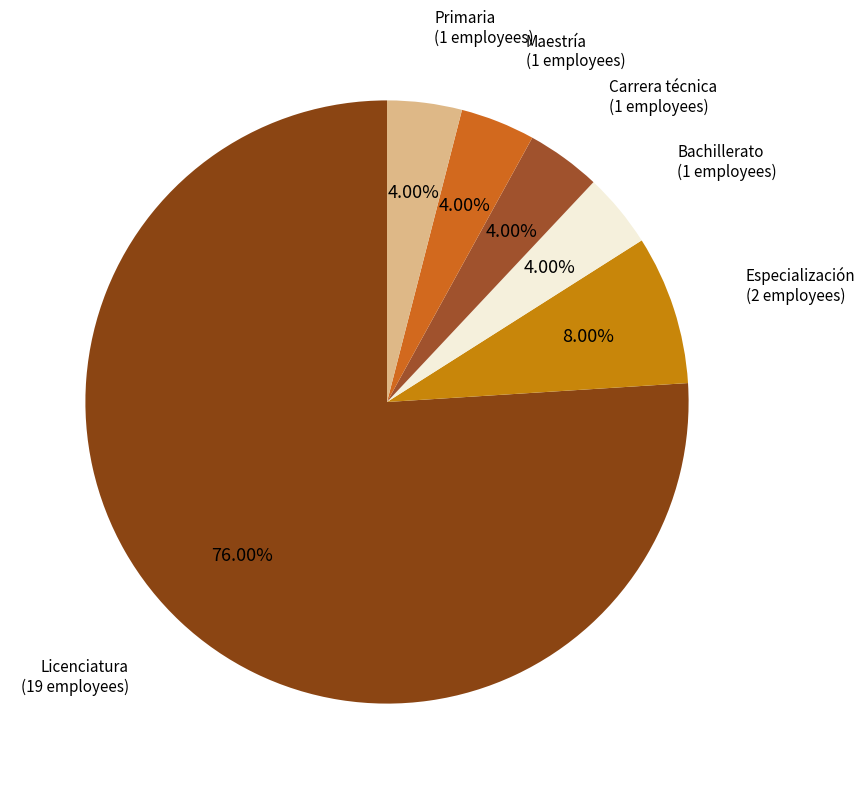

Which slice represents more than half of the pie?

Licenciatura